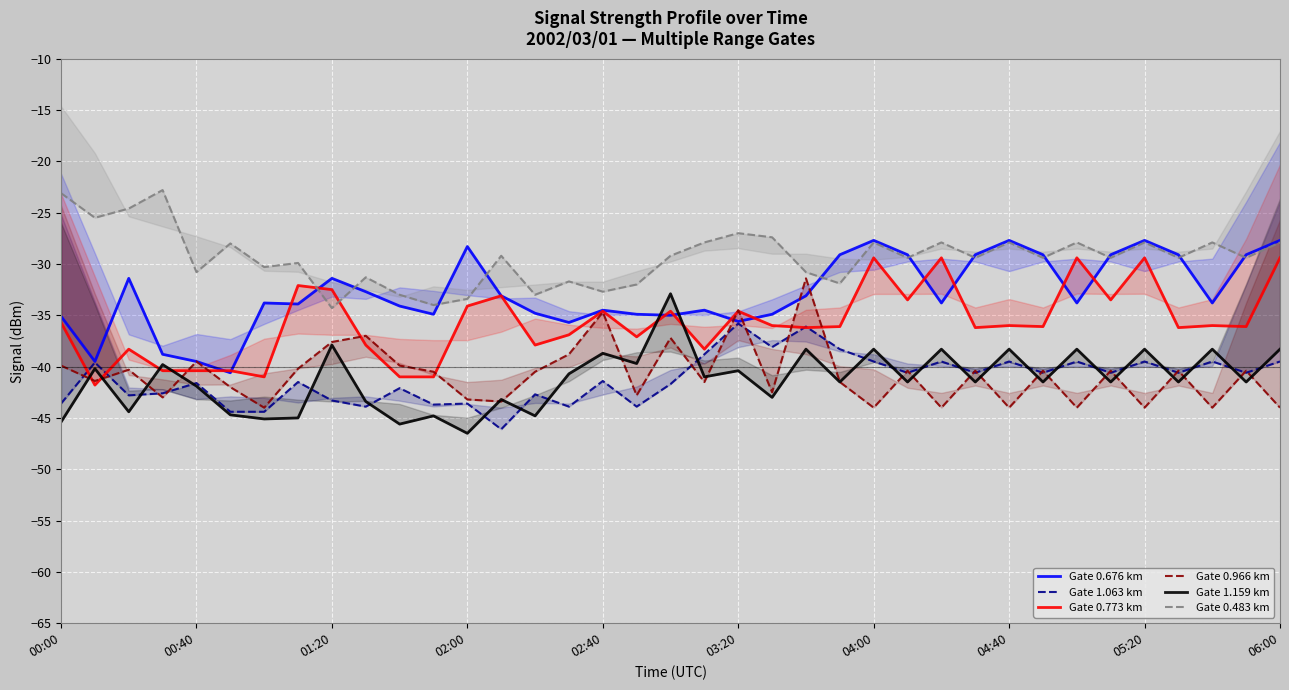

At which category is the sum across all series the highest?

22